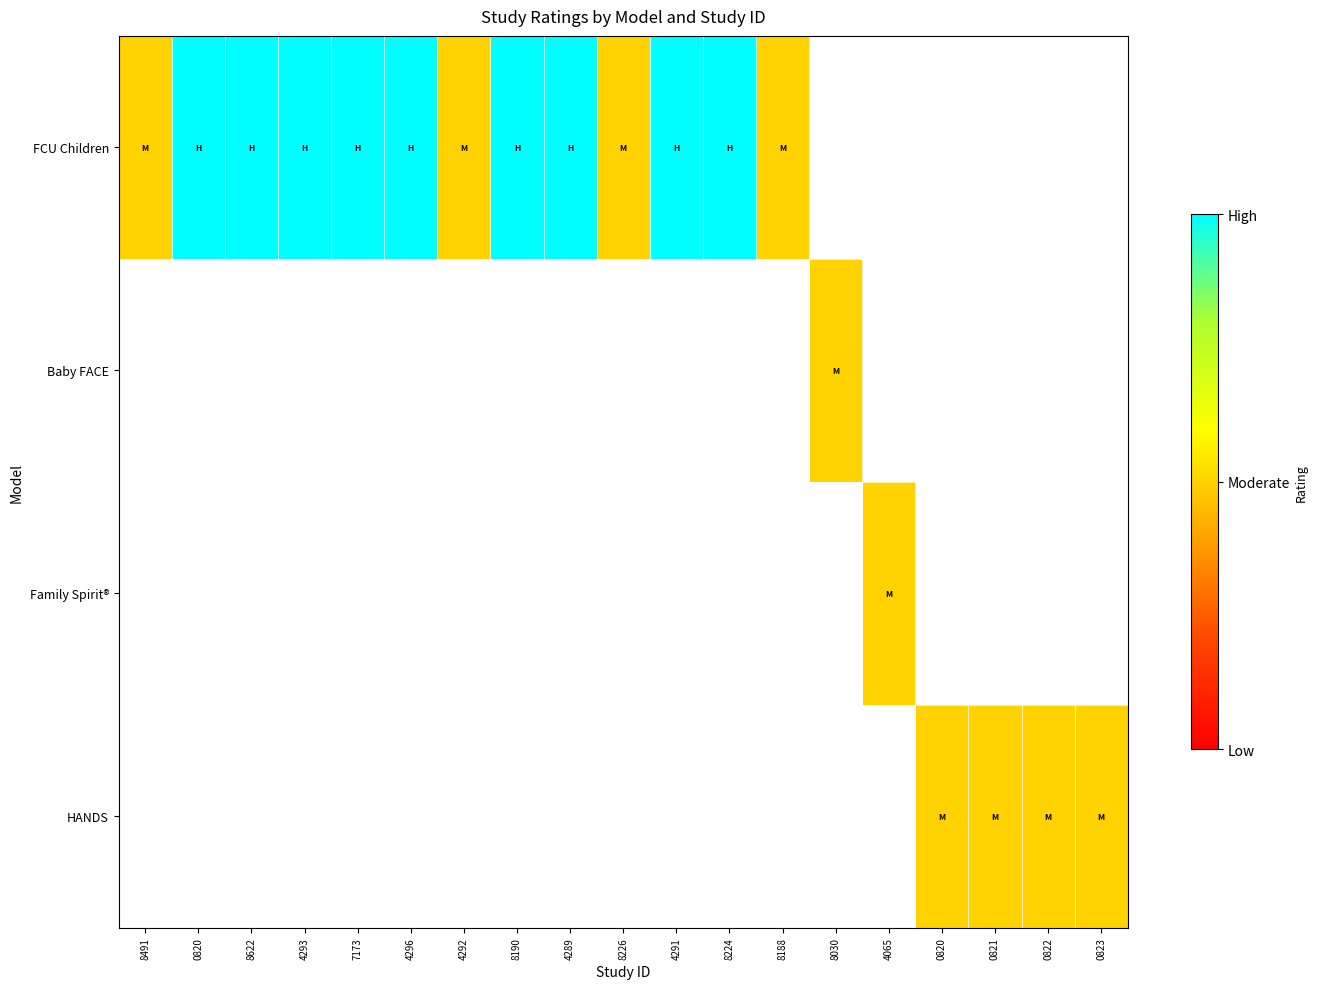

Between 8491 and 8224, which series saw the biggest shift?

FCU Children